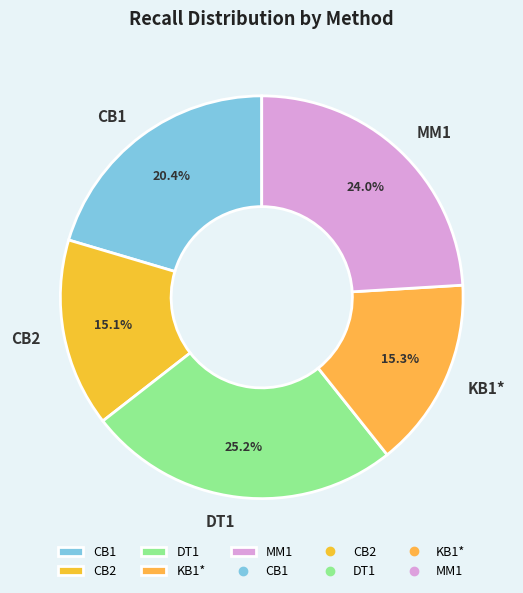

Which has a higher value, KB1* or MM1?

MM1